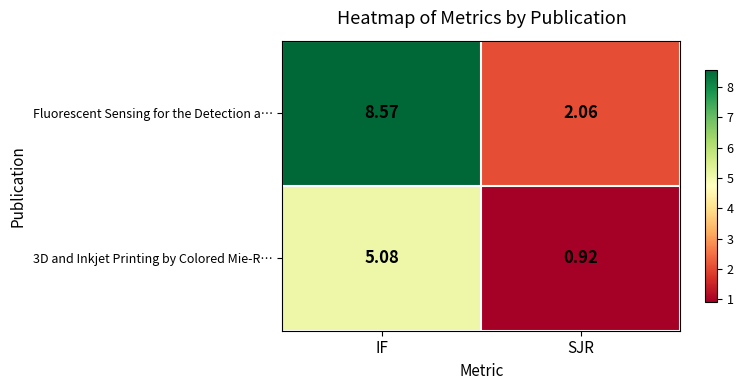

Which series has the widest spread of values?

Fluorescent Sensing for the Detection a…